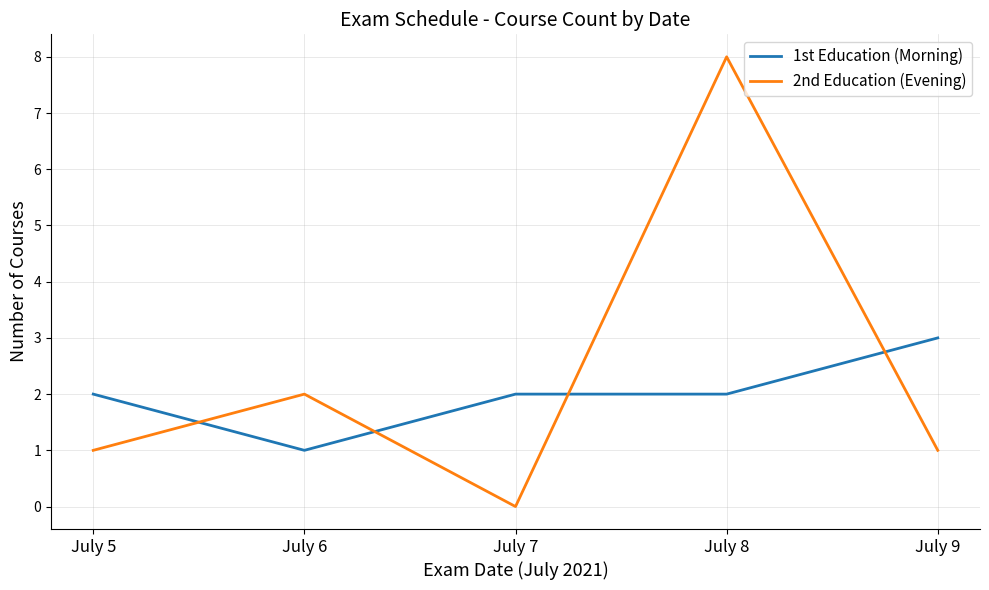

Which series has the largest range (max minus min)?

2nd Education (Evening)